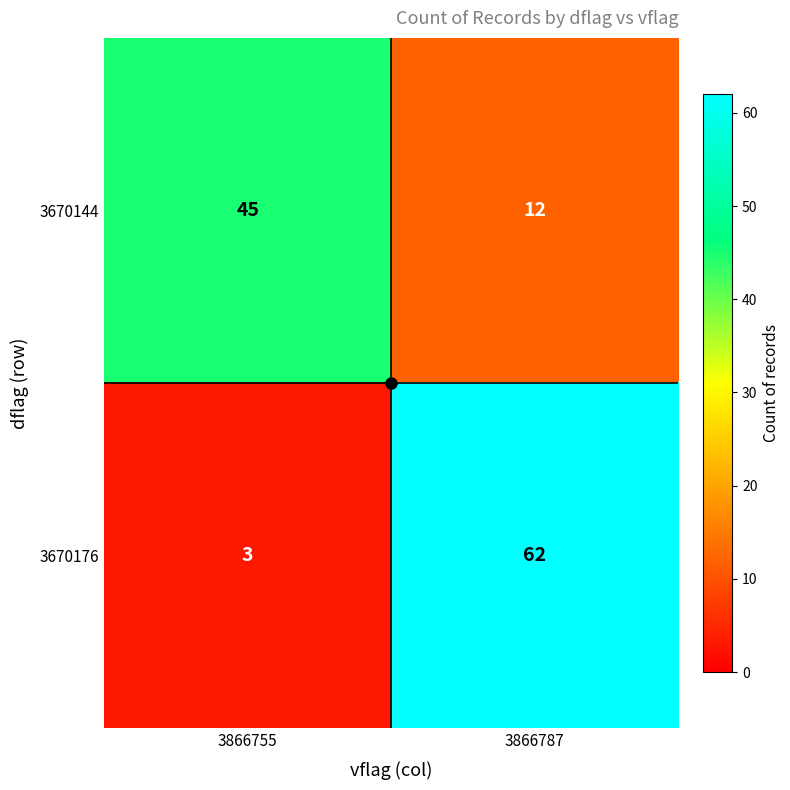

What is the difference between the 3670176 values at 3866787 and 3866755?

59